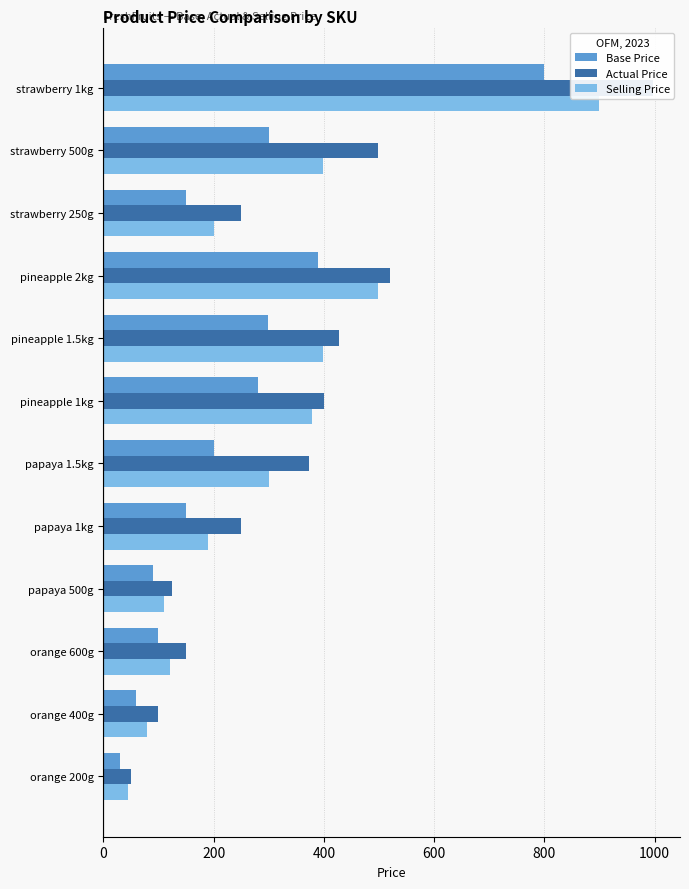

What are all the series names shown in the legend?

Base Price, Actual Price, Selling Price